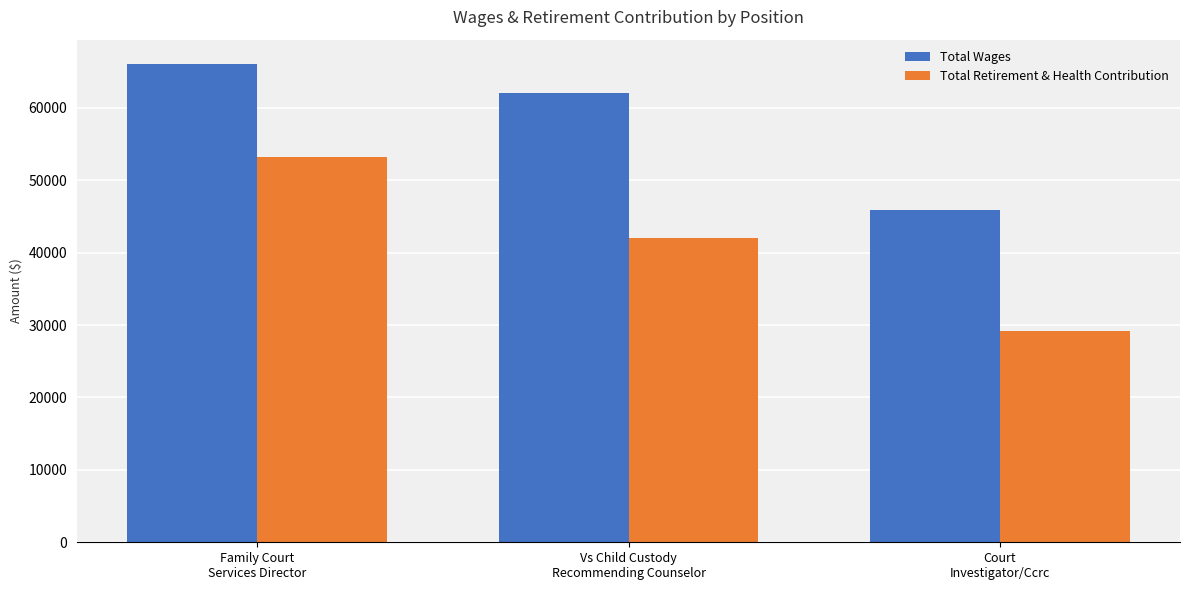

What is the average value of the Total Wages series?

58004